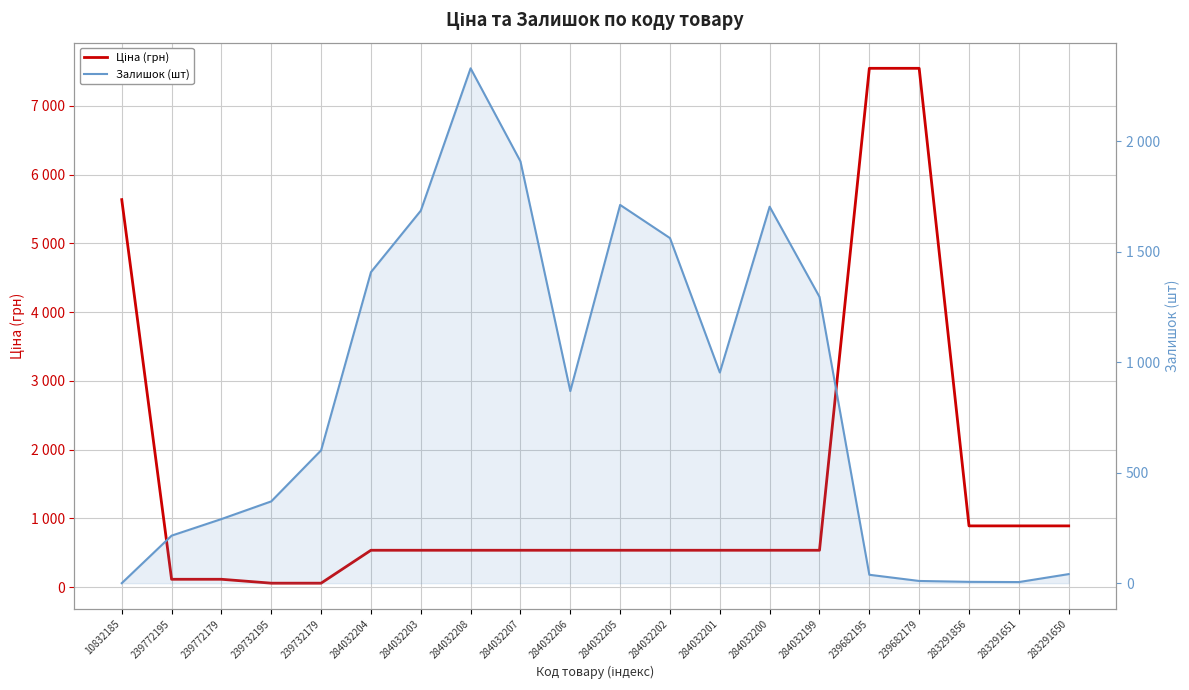

What is the greatest value displayed?

7545.9